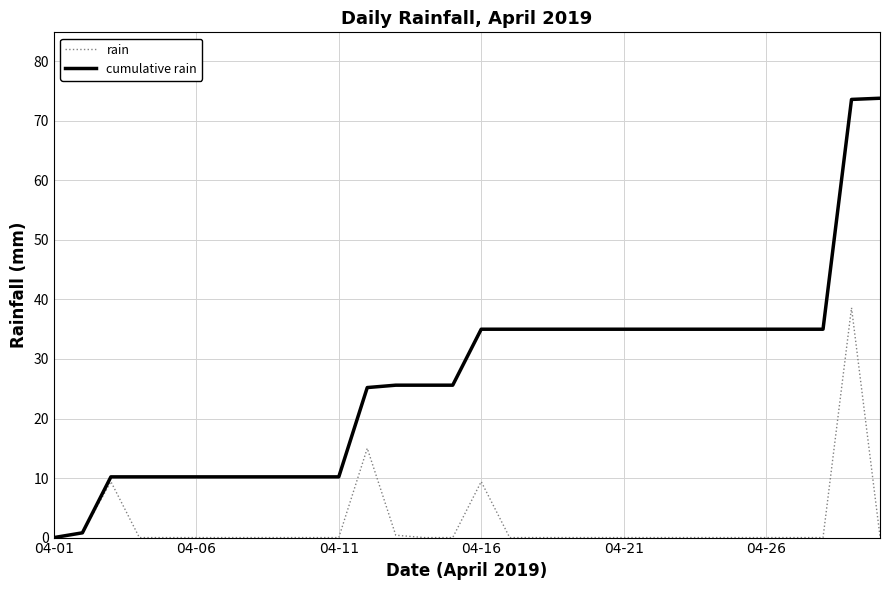

What is the maximum value for cumulative rain?

73.8